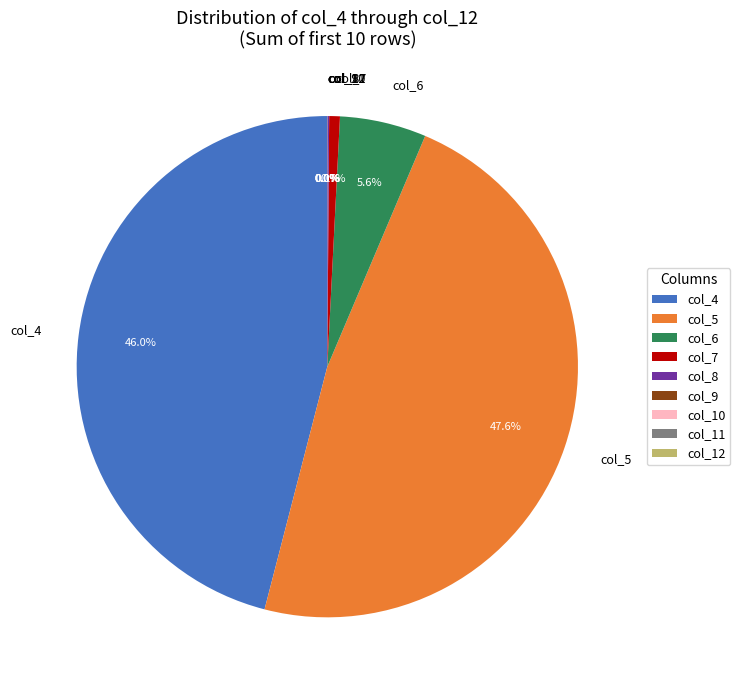

Do col_7 and col_5 together represent more than half of the pie?

No